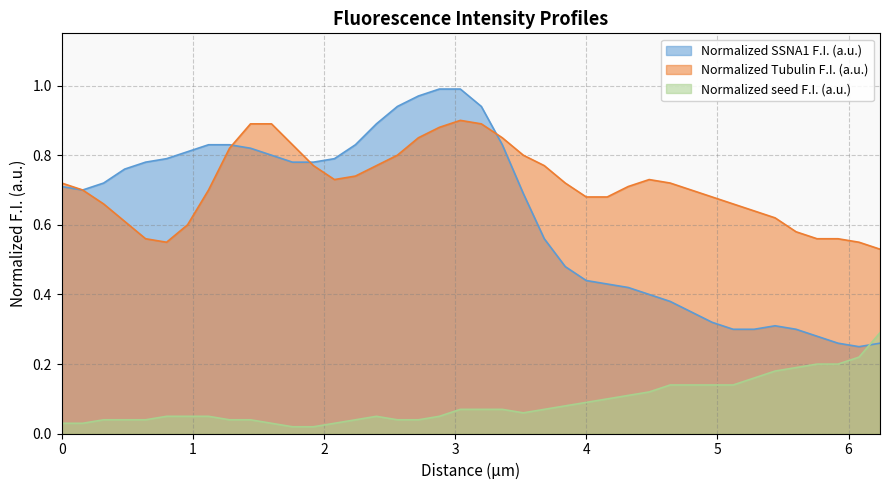

How many lines are shown in the chart?

3